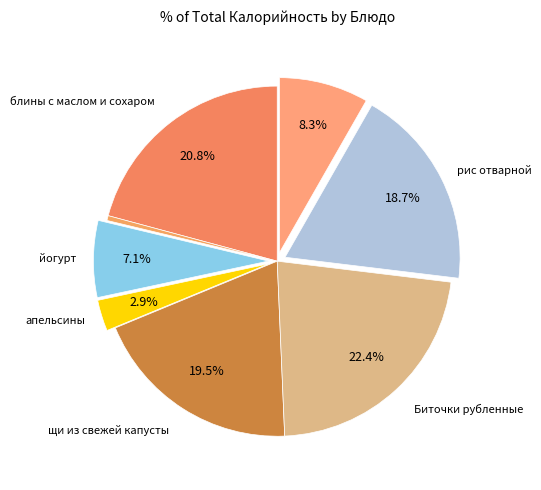

Rank the categories by value from highest to lowest.

Биточки рубленные, блины с маслом и сохаром, щи из свежей капусты, рис отварной, компот, йогурт, апельсины, какао